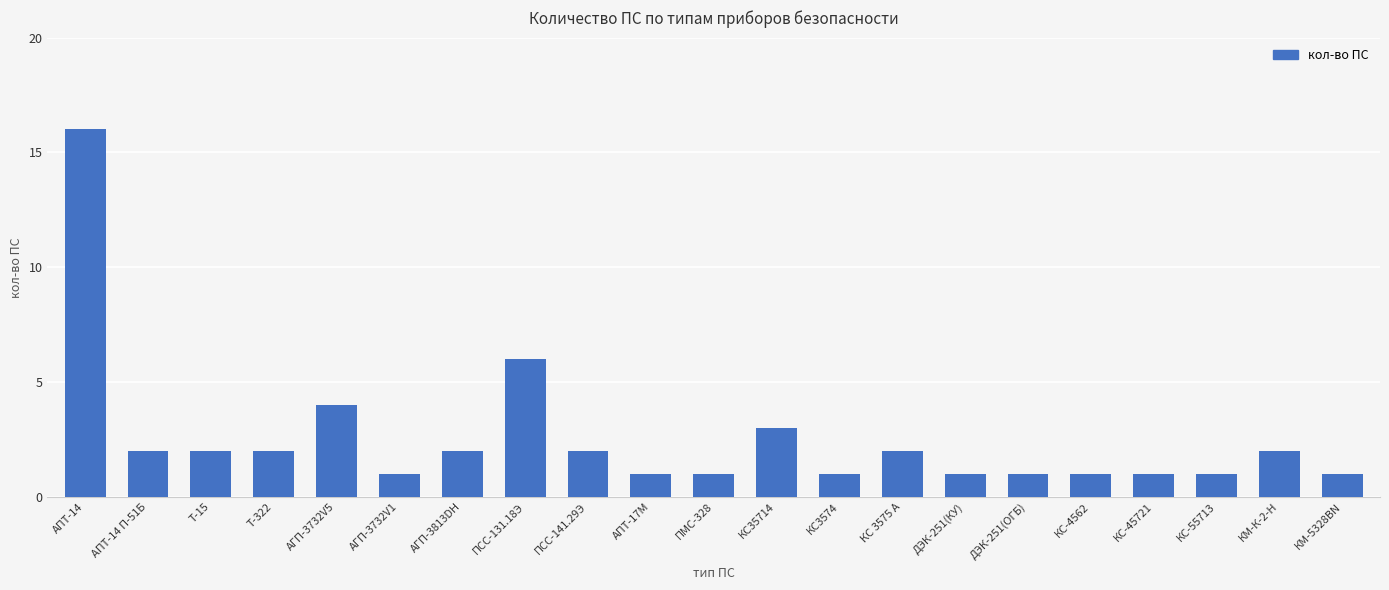

How many data points does each series have?

21